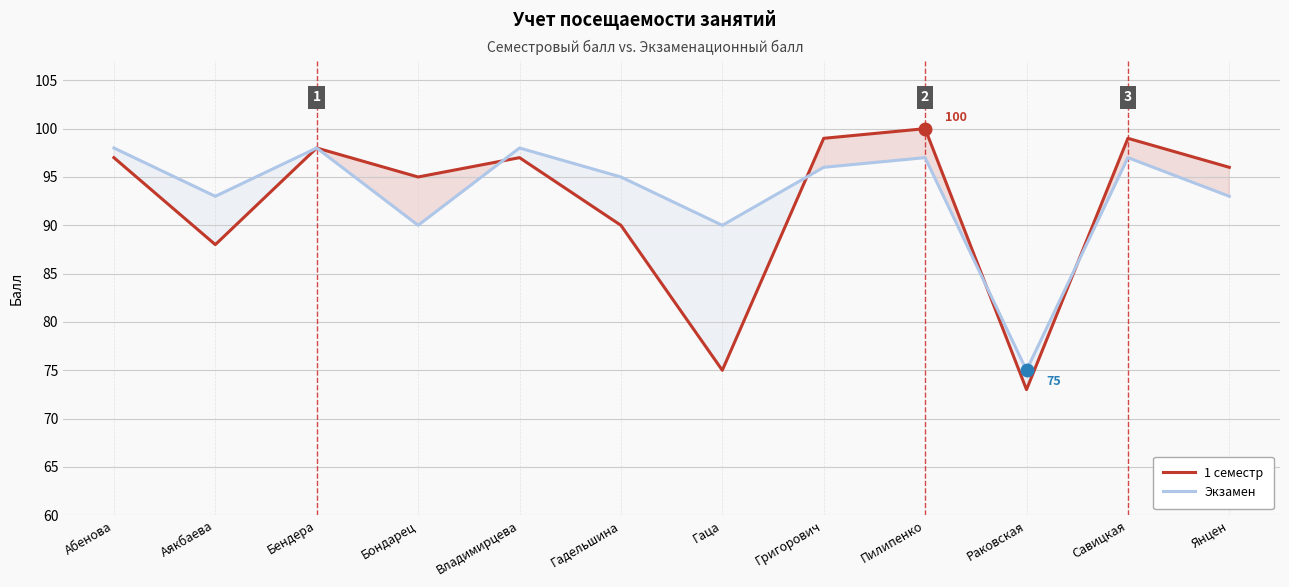

At which category does Экзамен reach its first local peak?

Бендера